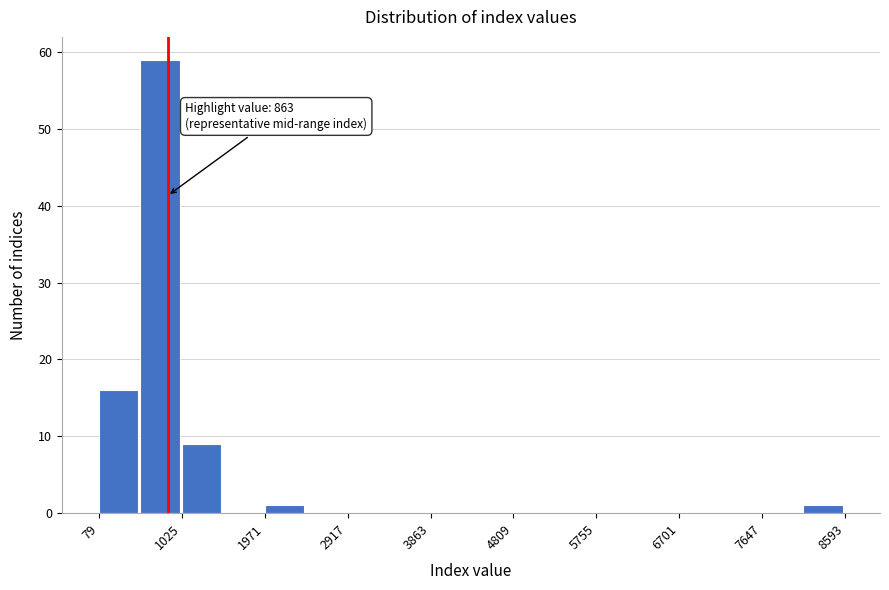

Over which range of the x-axis is the bar tallest?

600 to 1000